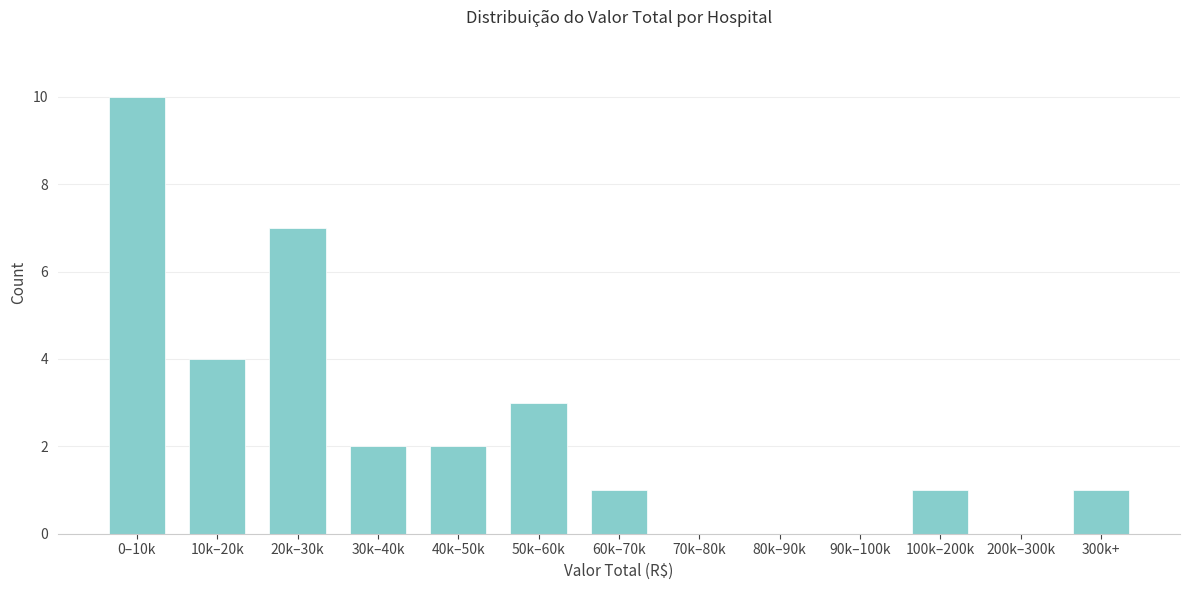

Reading left to right, list all the values displayed in this chart.

0–10k=10	10k–20k=4	20k–30k=7	30k–40k=2	40k–50k=2	50k–60k=3	60k–70k=1	70k–80k=0	80k–90k=0	90k–100k=0	100k–200k=1	200k–300k=0	300k+=1